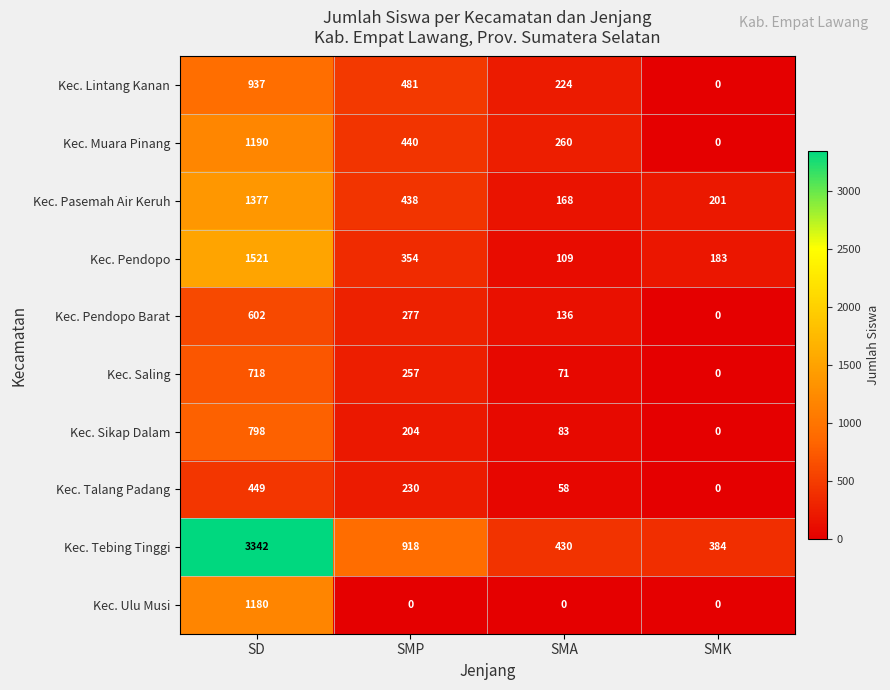

Where does the Kec. Lintang Kanan series first go above 481?

SD